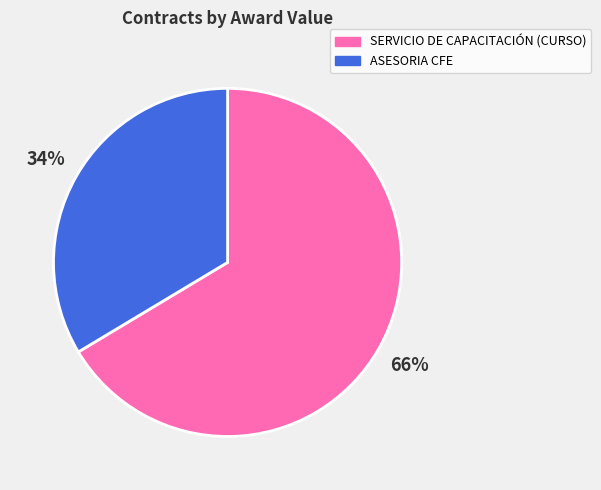

Which category accounts for the majority?

SERVICIO DE CAPACITACIÓN (CURSO)